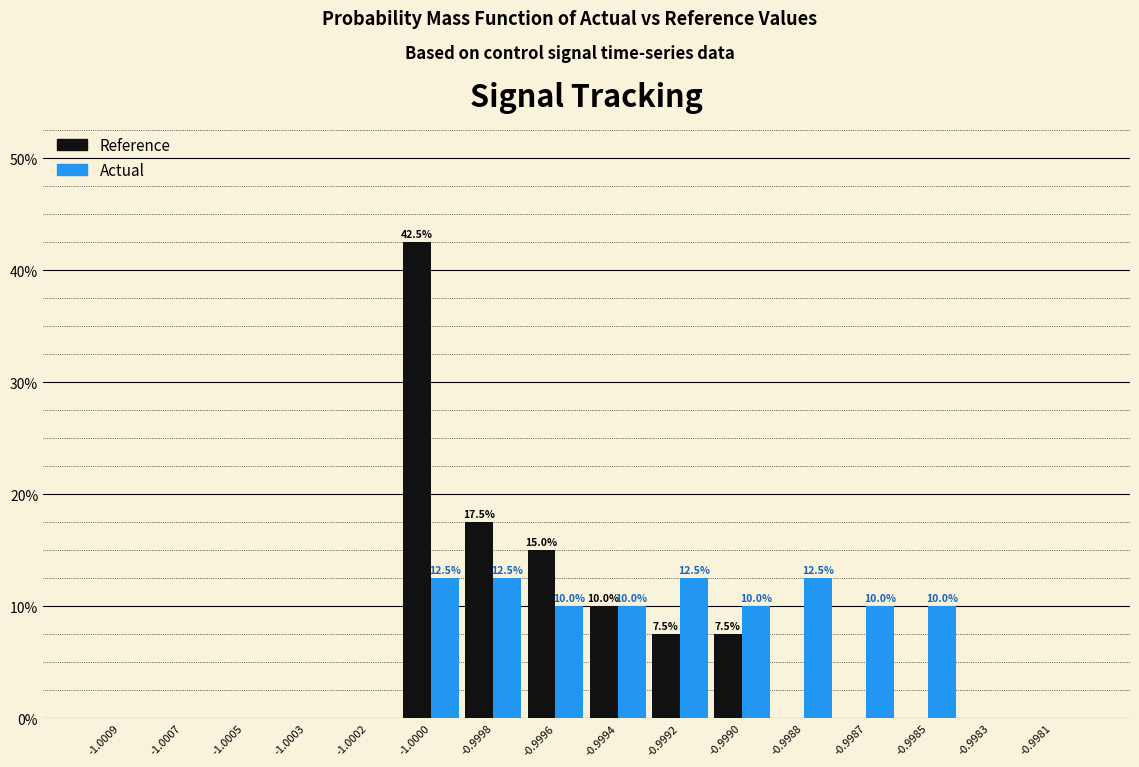

What is the highest value of the Reference series?

42.5